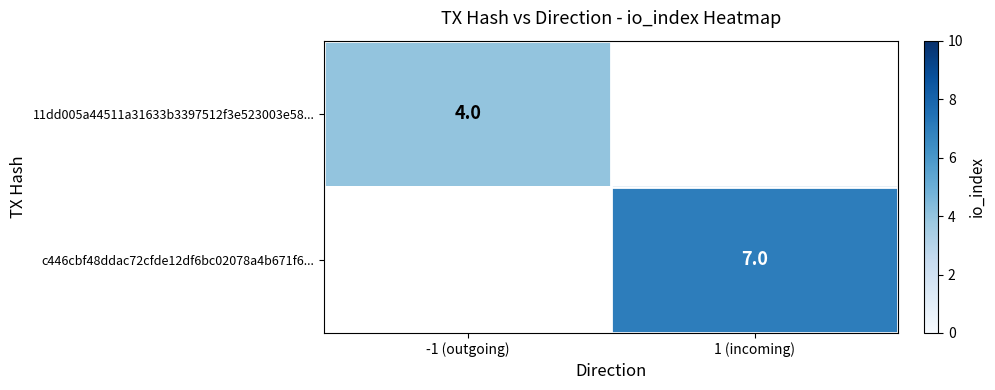

True or false: c446cbf48ddac72cfde12df6bc02078a4b671f6... has a value of 4.2 at 1 (incoming).

False